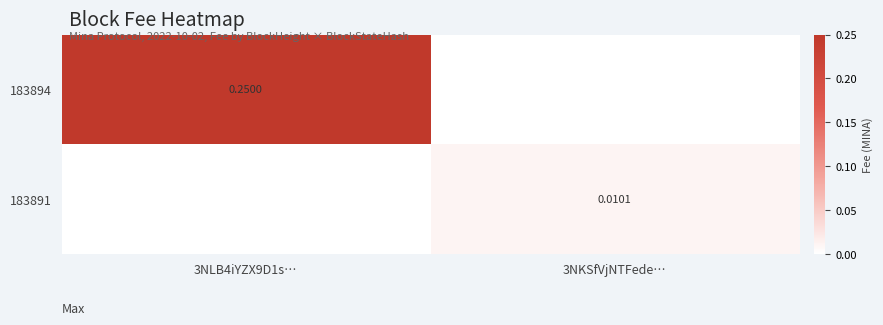

Rank the series by their maximum value, from highest to lowest.

183894, 183891